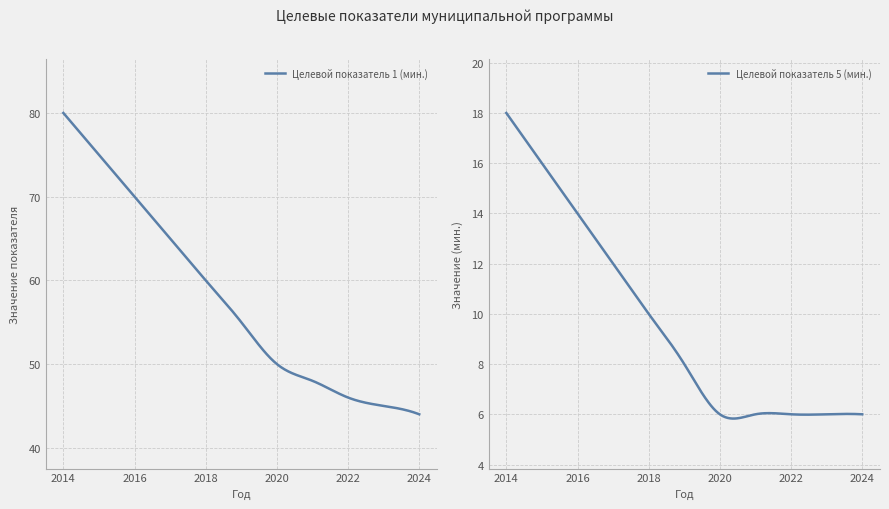

What is the value of the Целевой показатель 1 (мин.) point at the 3rd from the left?

70